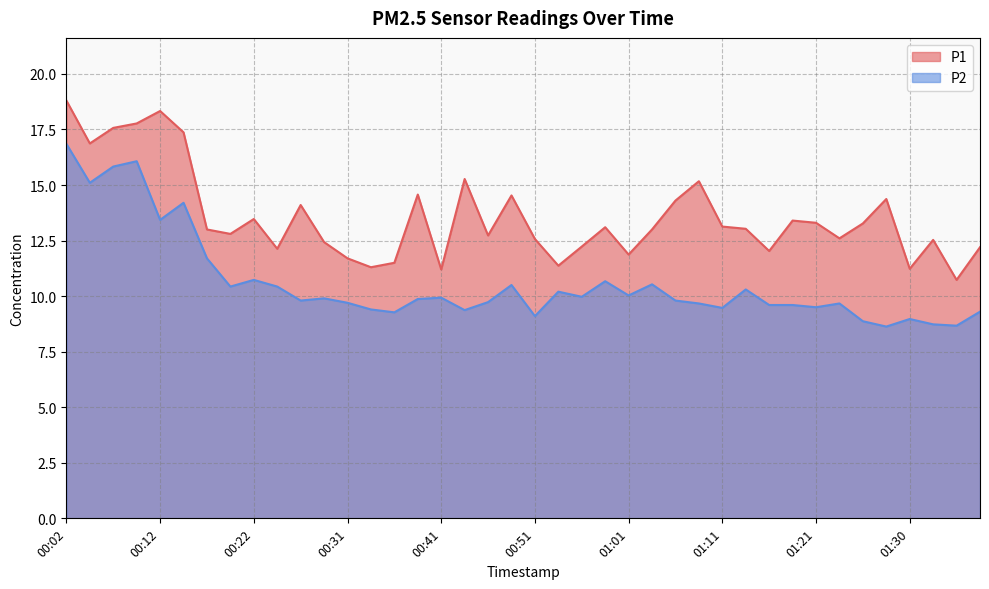

Between 01:18 and 01:38, which is larger?

01:18